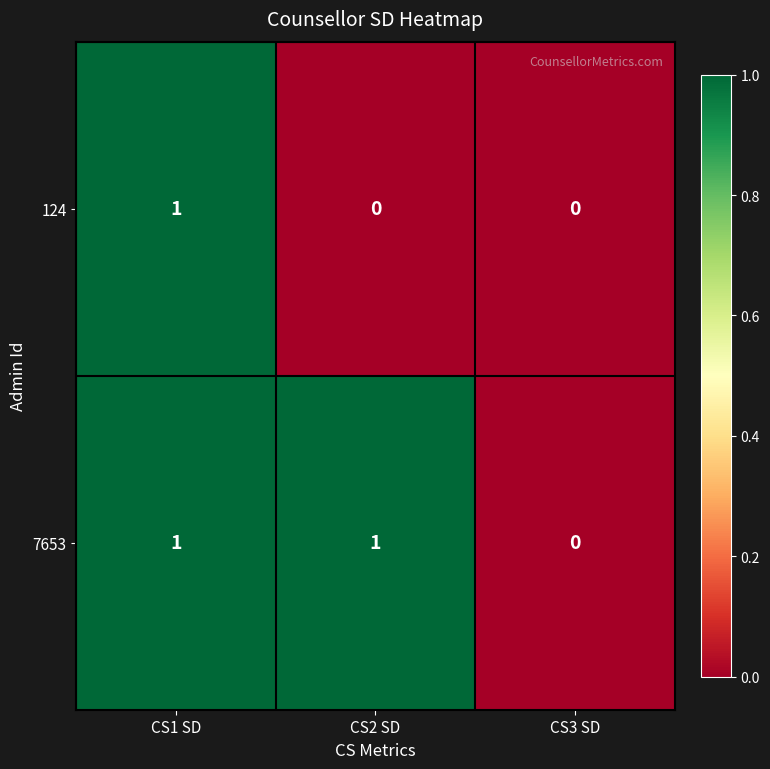

Which category has the highest value in the 124 series?

CS1 SD